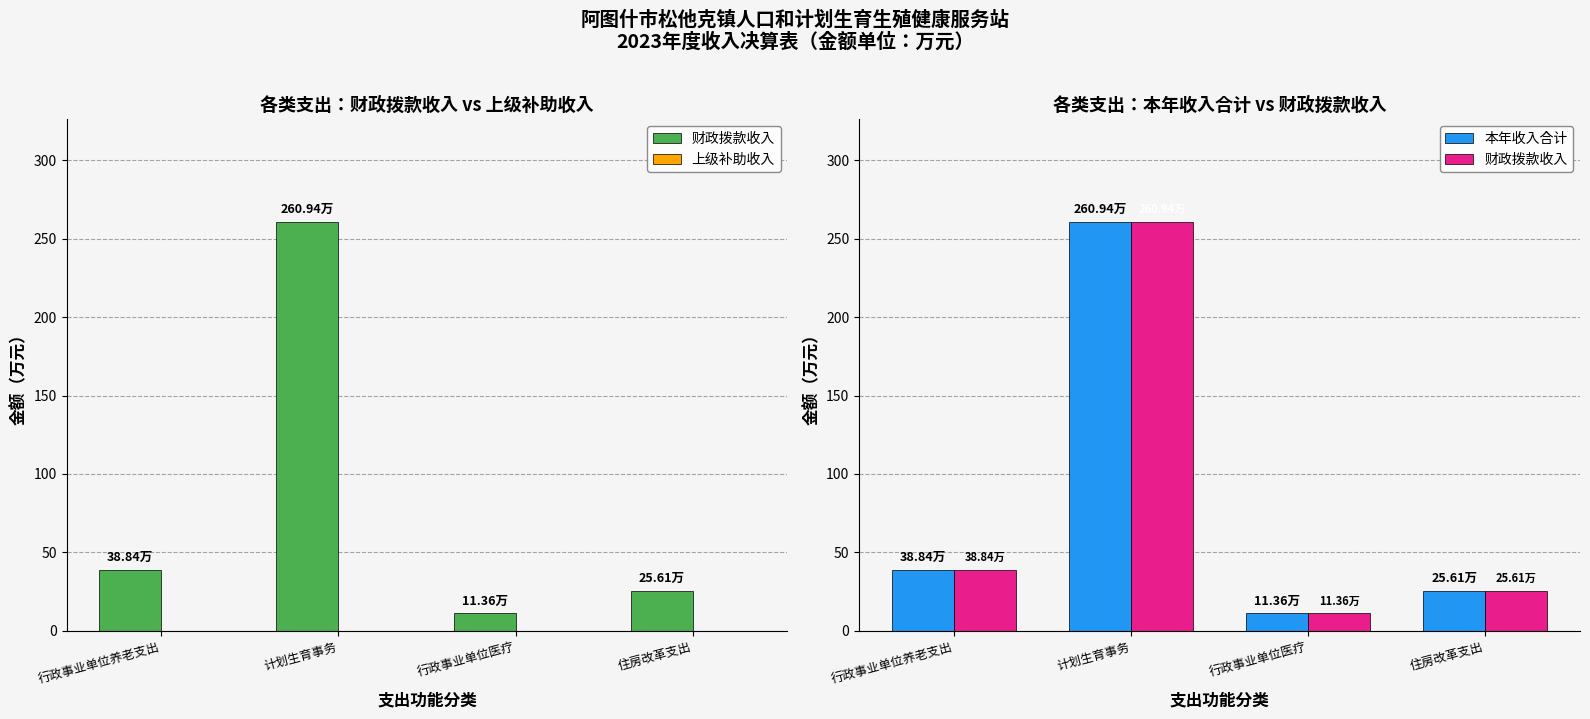

Which series has the largest total across all categories?

财政拨款收入